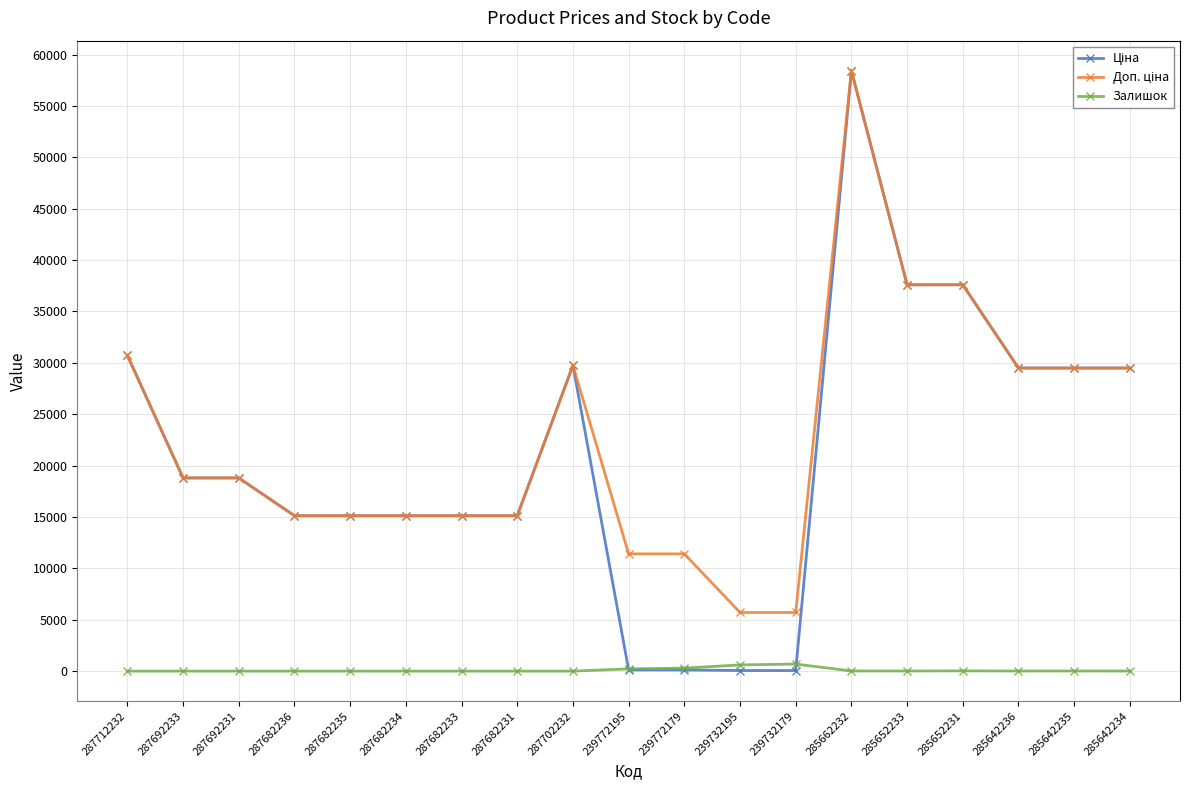

At which category is the sum across all series the highest?

285662232